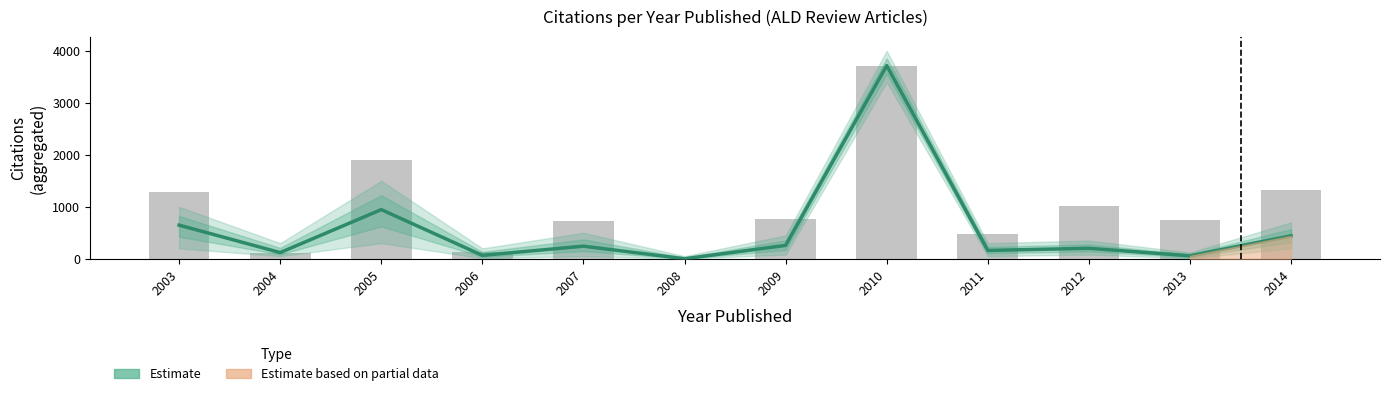

Does the chart contain any negative values?

No